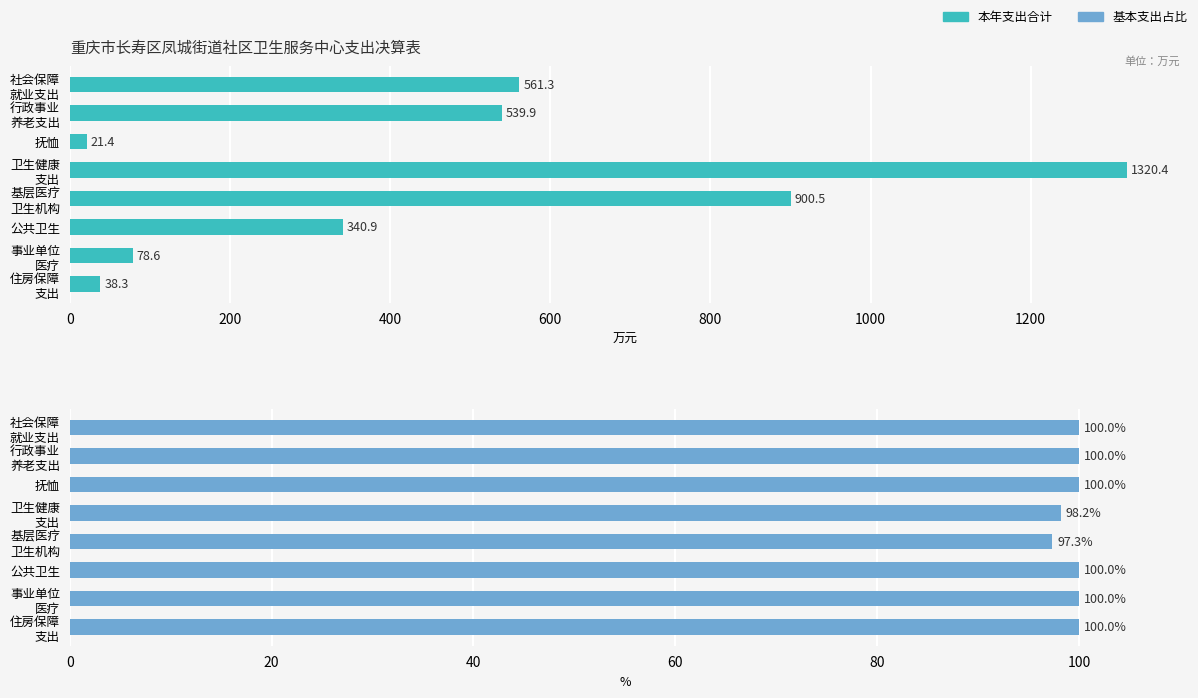

Reading left to right, what are all the values shown in this chart?

本年支出合计: 561.3	539.9	21.4	1320.4	900.5	340.9	78.6	38.3
基本支出: 100.0	100.0	100.0	98.2	97.3	100.0	100.0	100.0